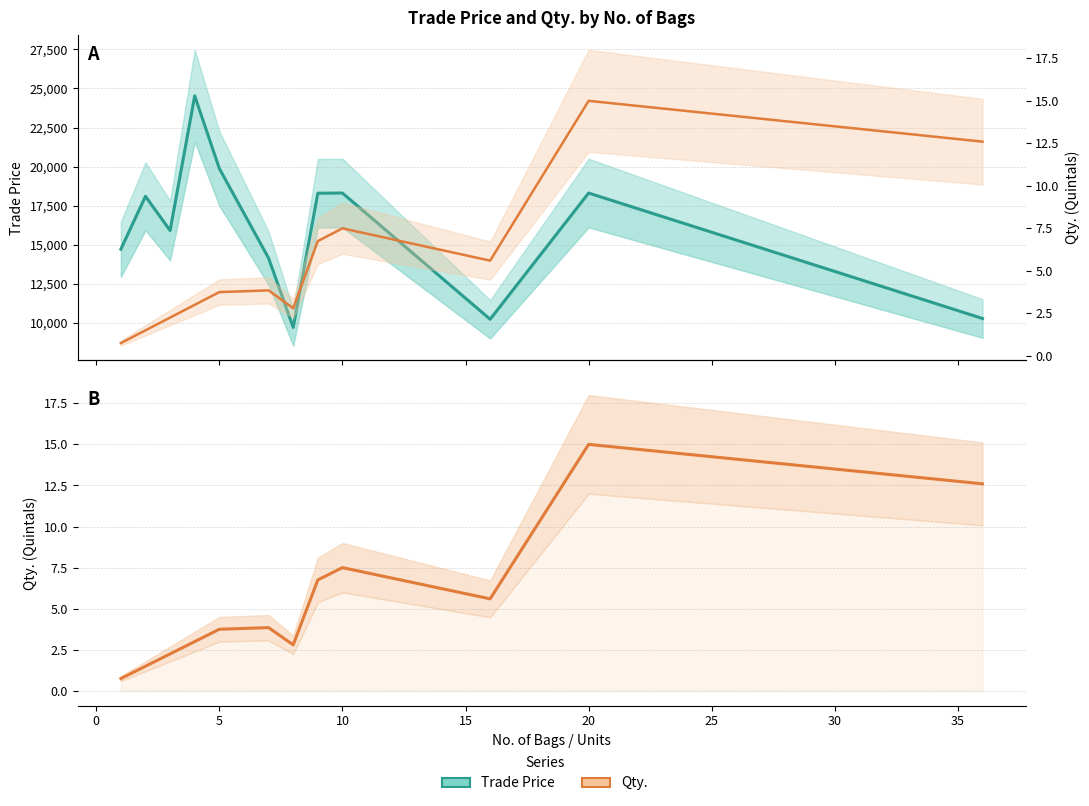

How many lines are shown in the chart?

2